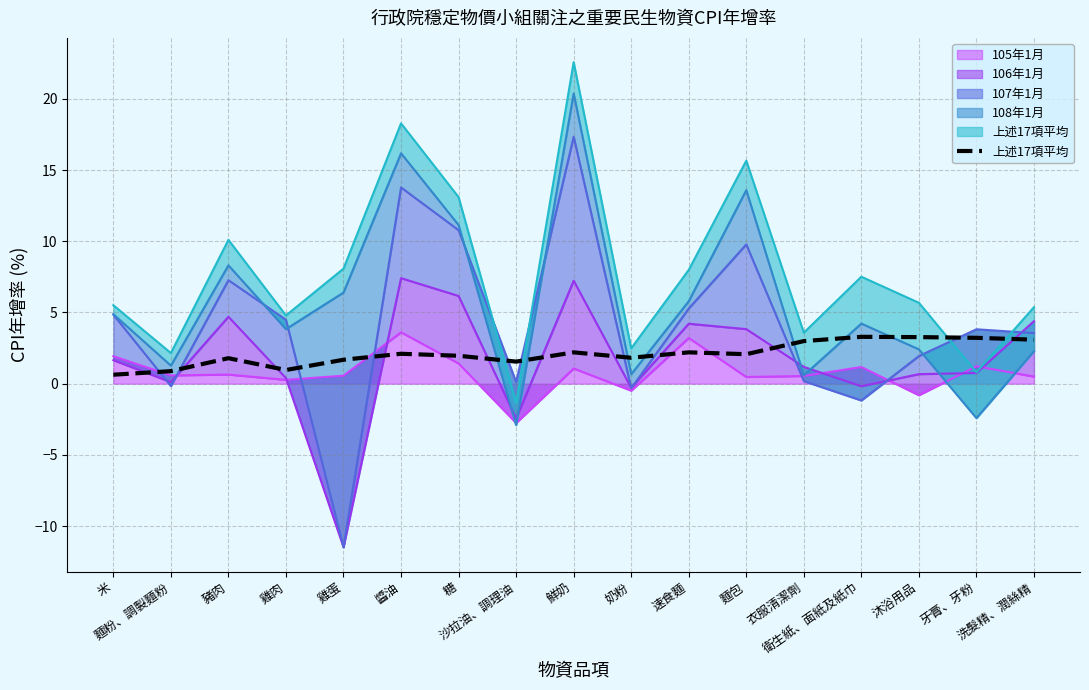

What is the sum of all values?

35.7